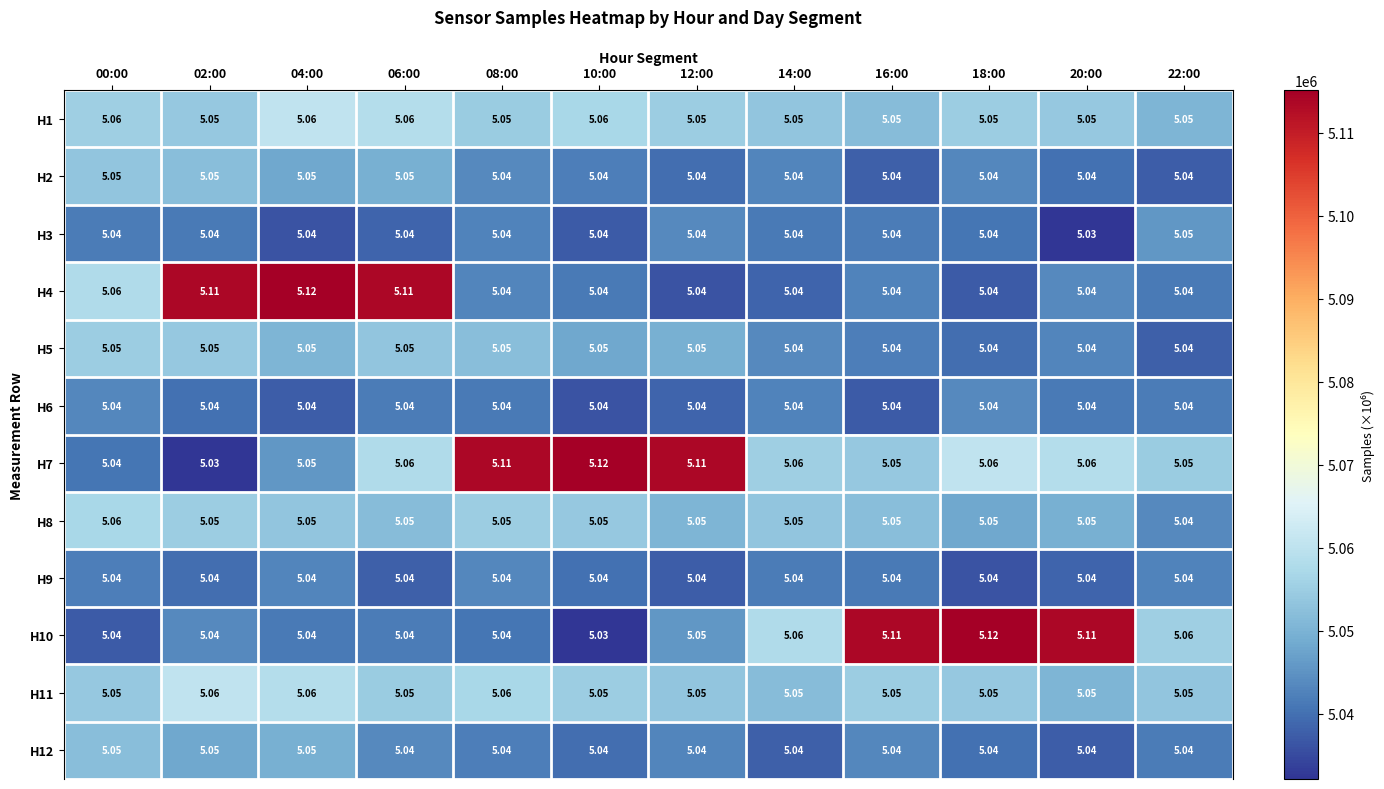

Which series has the largest total across all categories?

H7